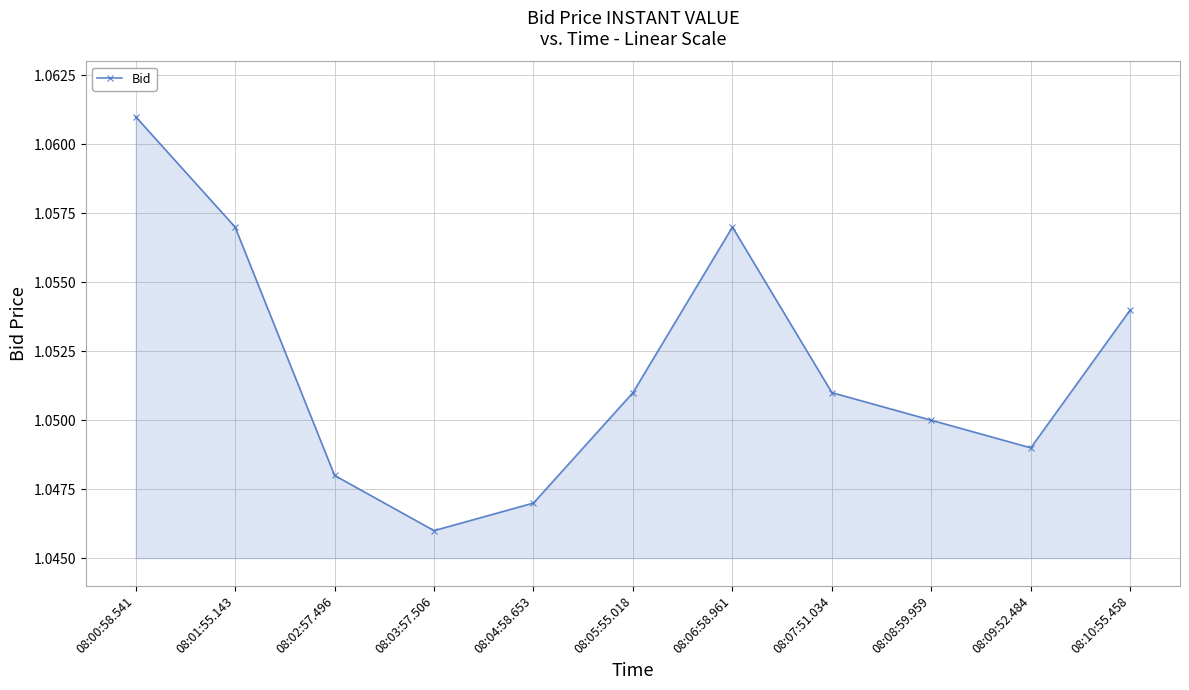

True or false: the data shows 1.5 at 08:02:57.496.

False